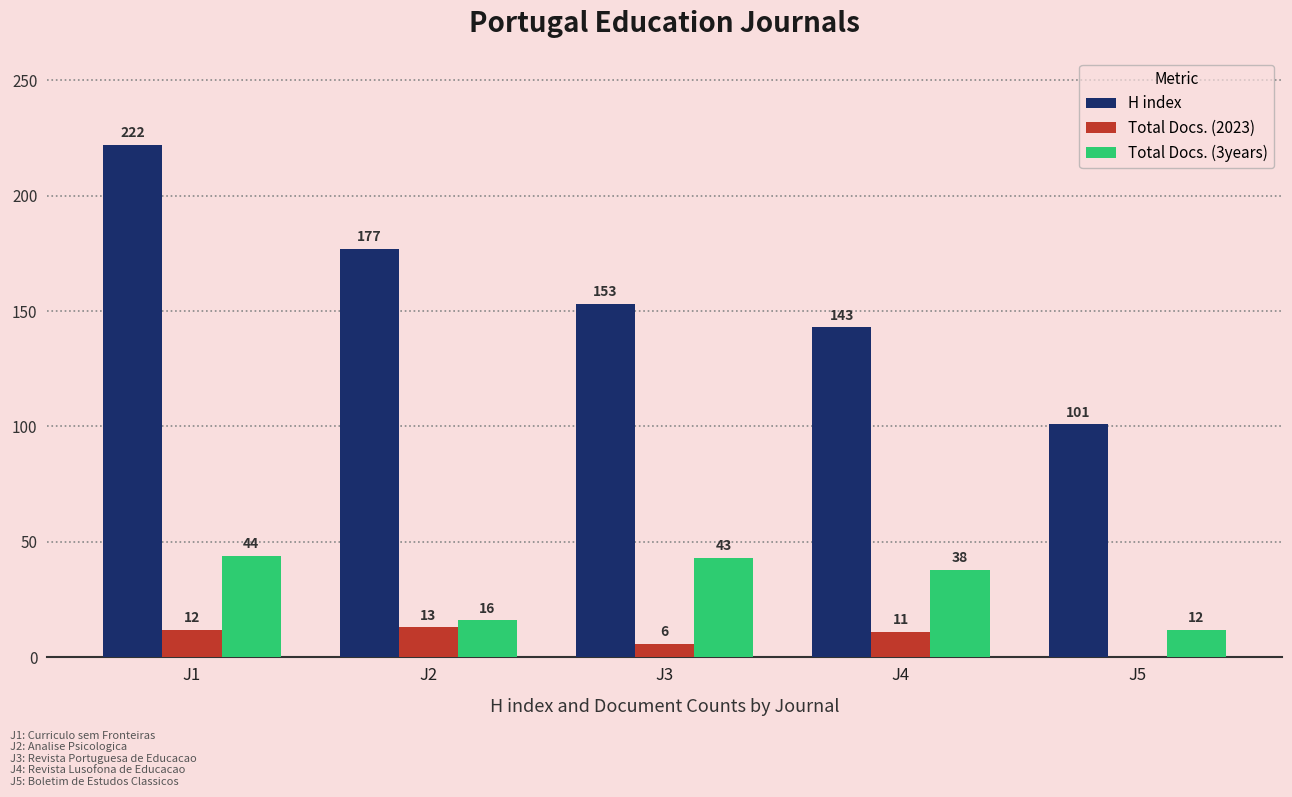

Where is Total Docs. (3years) nearest to the value 28?

J4